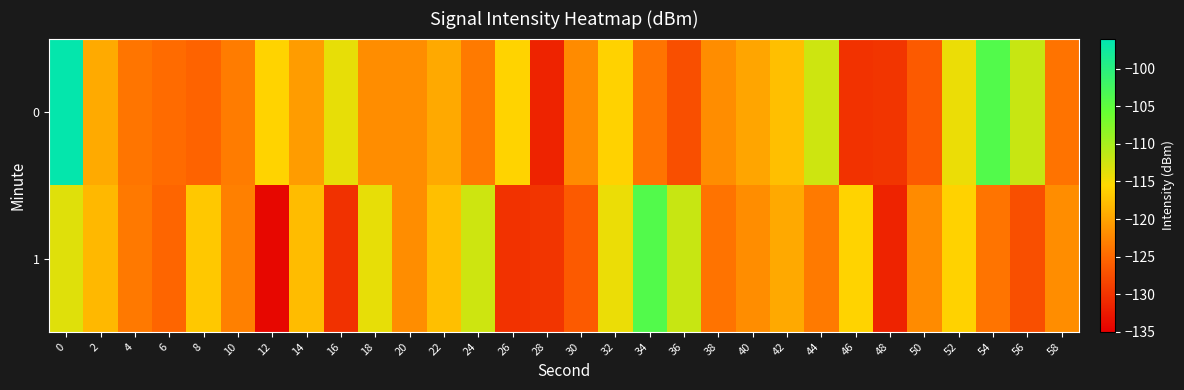

Reading left to right, list all the values displayed in this chart.

0: 0=-96.5	2=-119.5	4=-123.9	6=-124.8	8=-125.5	10=-123.3	12=-115.9	14=-120.6	16=-114.0	18=-121.9	20=-121.9	22=-119.5	24=-123.4	26=-115.9	28=-131.6	30=-122.1	32=-116.0	34=-124.0	36=-127.4	38=-121.8	40=-119.8	42=-117.6	44=-112.3	46=-130.2	48=-129.8	50=-126.4	52=-114.2	54=-103.9	56=-112.0	58=-124.1
1: 0=-113.5	2=-118.2	4=-123.6	6=-125.3	8=-116.9	10=-123.0	12=-134.2	14=-117.9	16=-130.3	18=-114.0	20=-121.8	22=-117.6	24=-112.3	26=-130.2	28=-129.8	30=-126.4	32=-114.2	34=-103.9	36=-112.0	38=-124.1	40=-121.9	42=-119.5	44=-123.4	46=-115.9	48=-131.6	50=-122.1	52=-116.0	54=-124.0	56=-127.4	58=-121.8